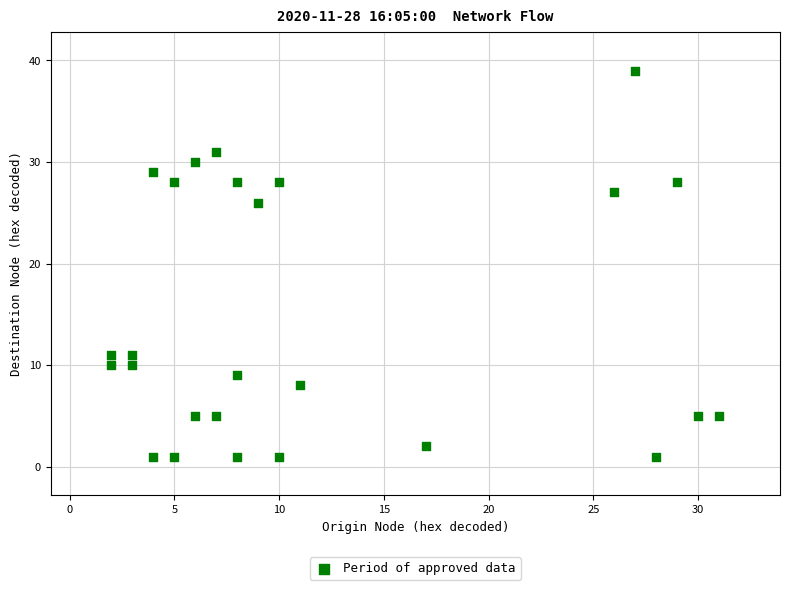

What Y value in the scatter plot is closest to 20?

26